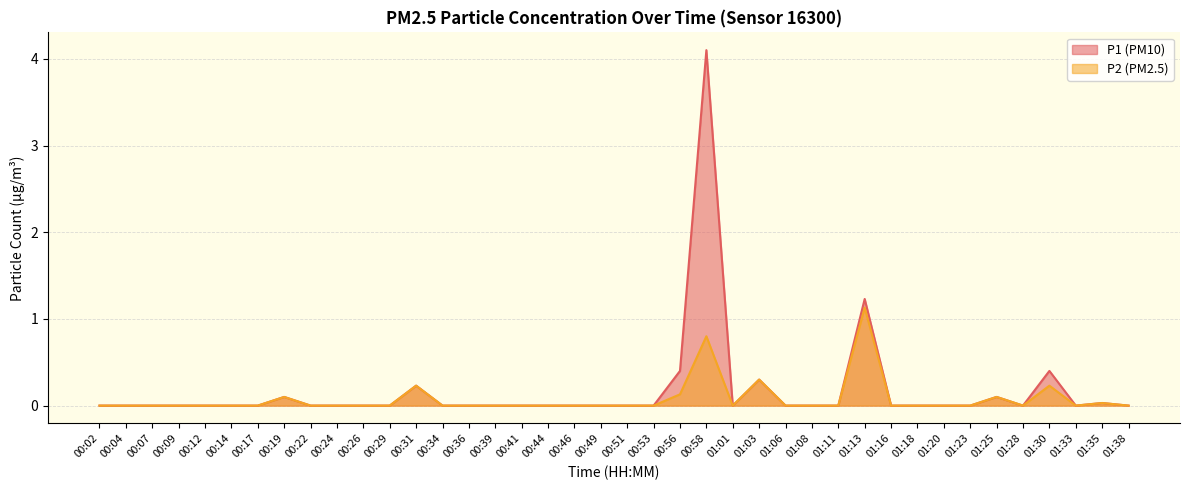

Where is the first local minimum for P1?

01:01